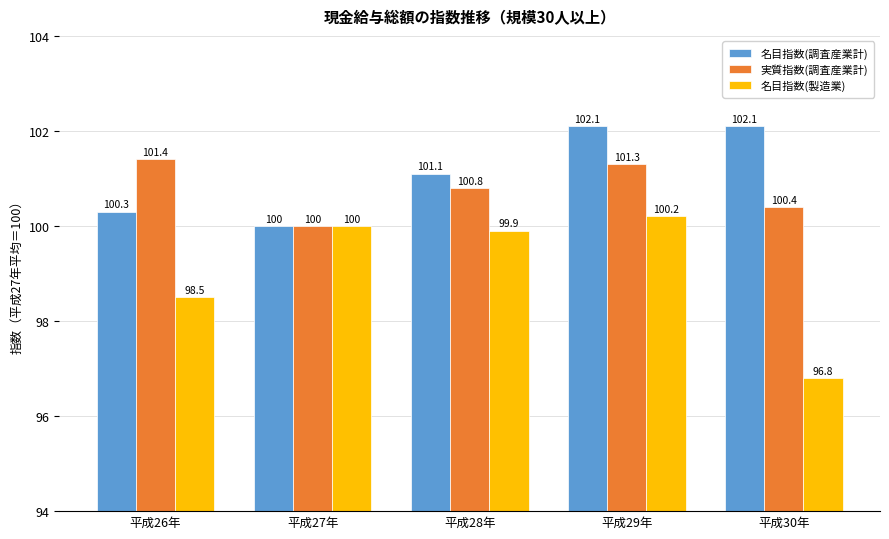

The value of 実質指数(調査産業計) at 平成28年 is 154.6. True or false?

False